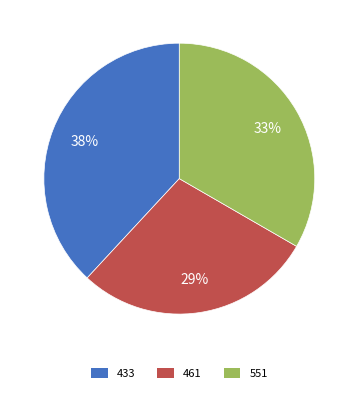

Is the sum of 433 and 461 greater than half?

Yes